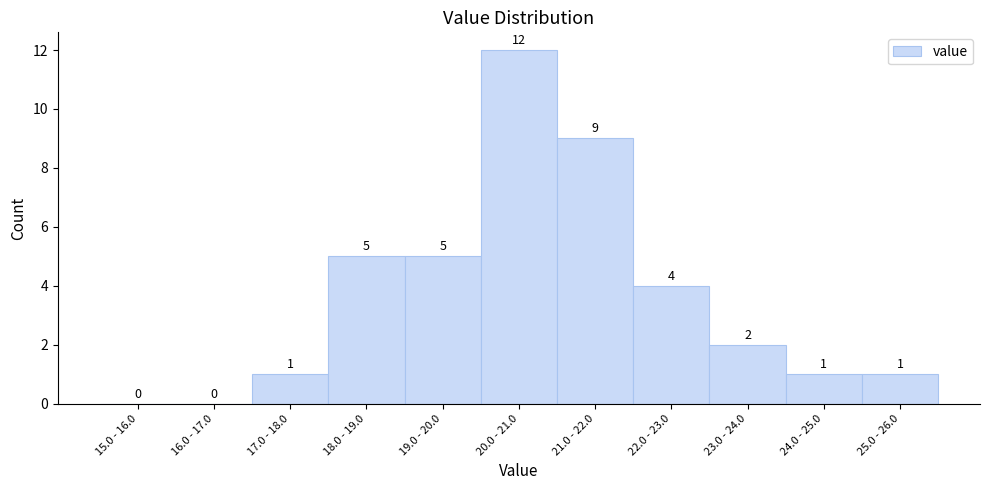

Reading left to right, what are all the values shown in this chart?

15.0 - 16.0=0	16.0 - 17.0=0	17.0 - 18.0=1	18.0 - 19.0=5	19.0 - 20.0=5	20.0 - 21.0=12	21.0 - 22.0=9	22.0 - 23.0=4	23.0 - 24.0=2	24.0 - 25.0=1	25.0 - 26.0=1